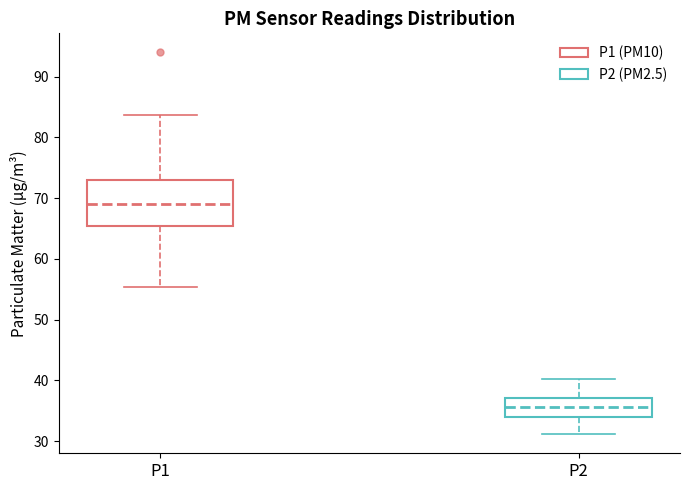

Where is the upper edge of the box for P1 on the y-axis? The values are not printed on the chart, so give them approximately, as read against the axis.

73